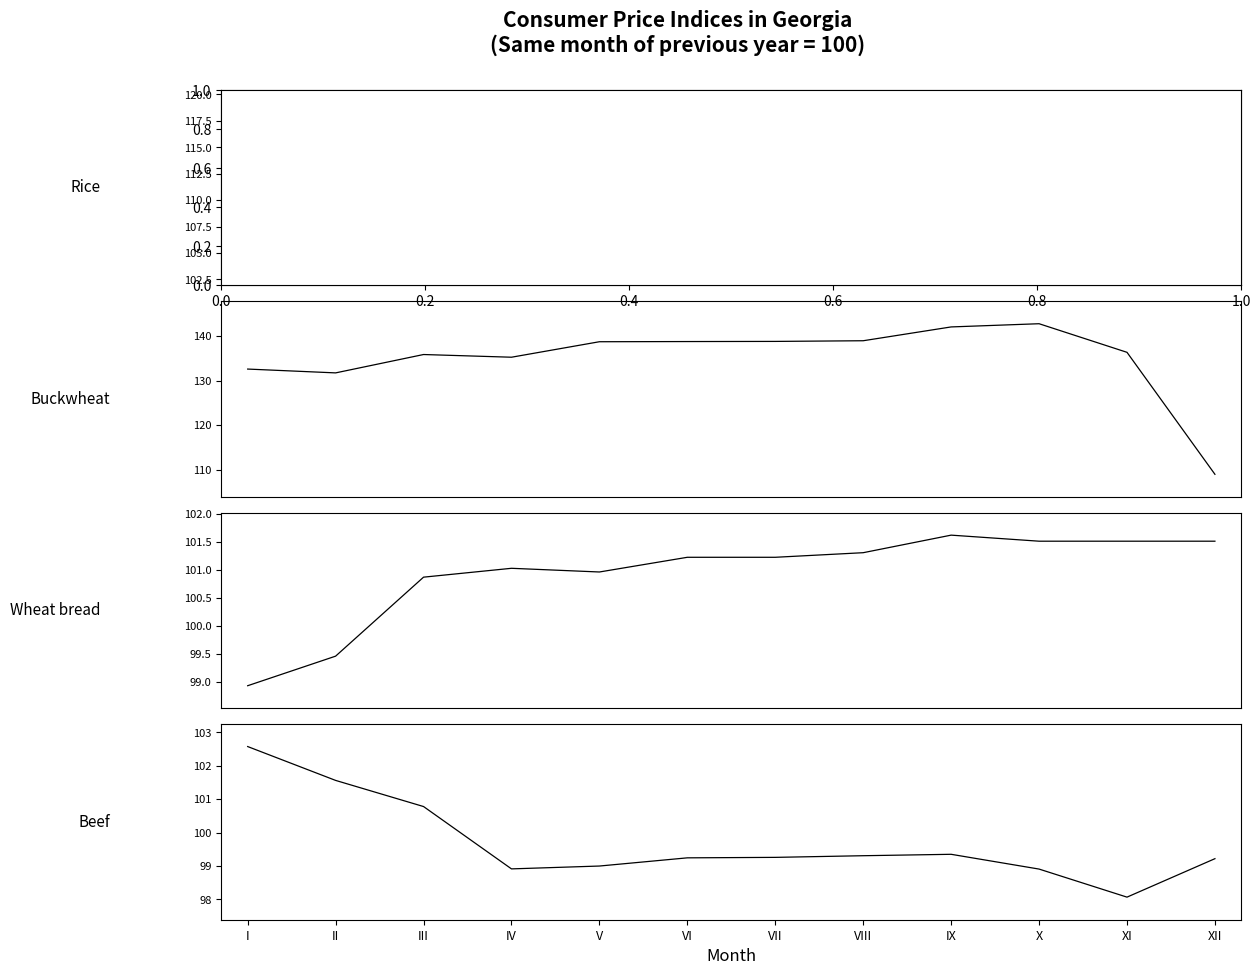

At which label is Beef closest to 100?

IX